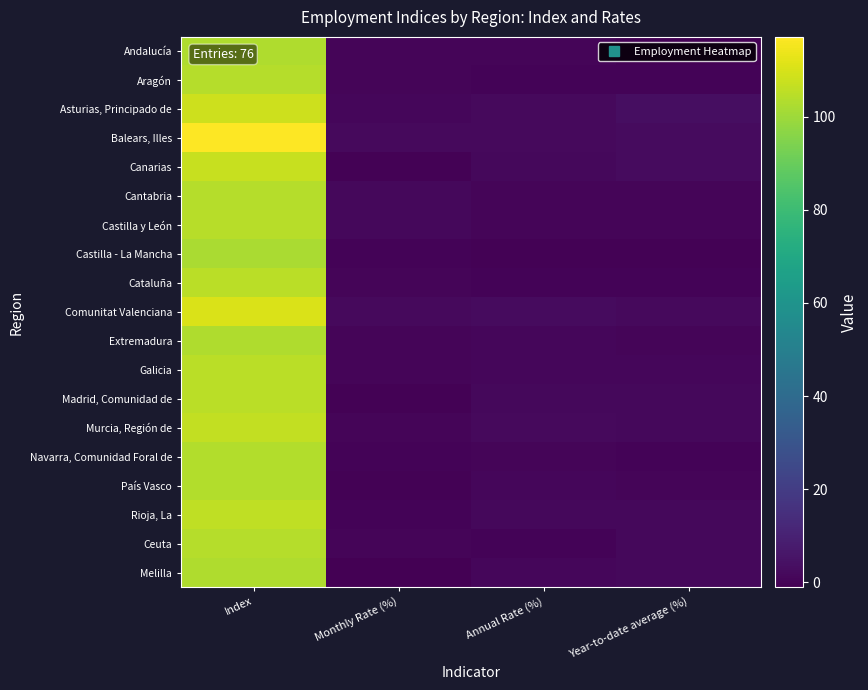

At which category is the sum across all series the highest?

Index